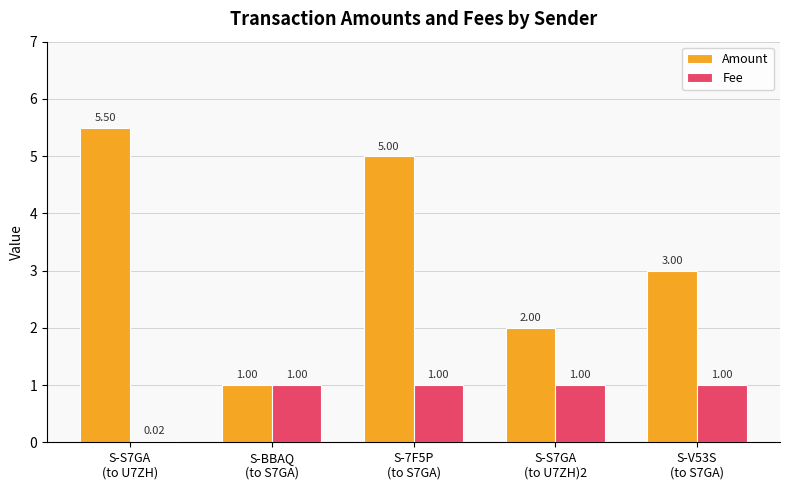

What is the sum of all Amount values?

16.5